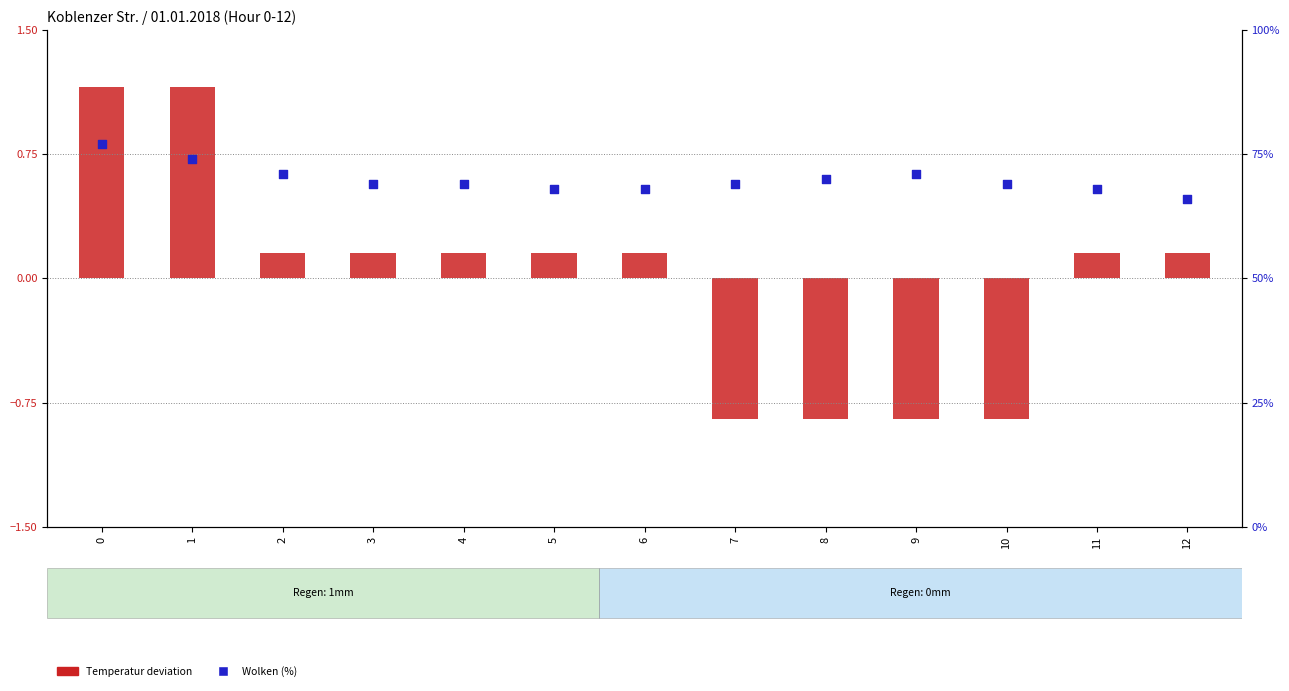

Which series has the largest Y range (max minus min)?

Wolken (%)